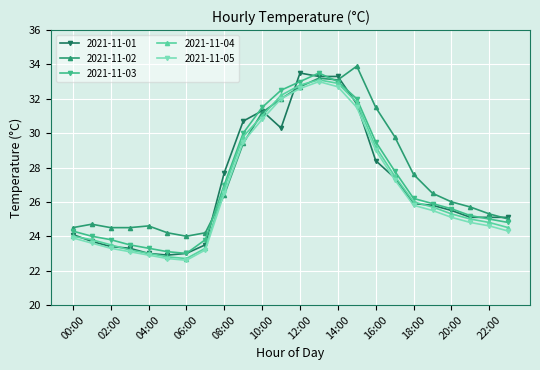

What are all the series names shown in the legend?

2021-11-01, 2021-11-02, 2021-11-03, 2021-11-04, 2021-11-05